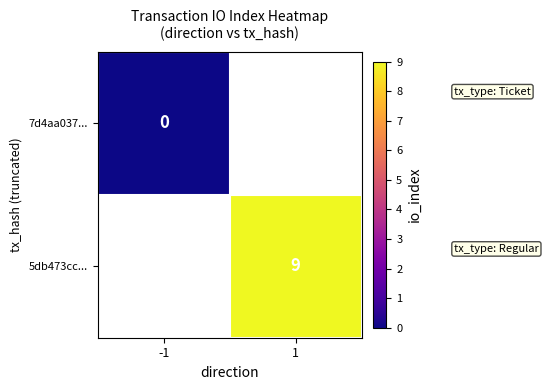

At how many categories does at least one series exceed 2?

1